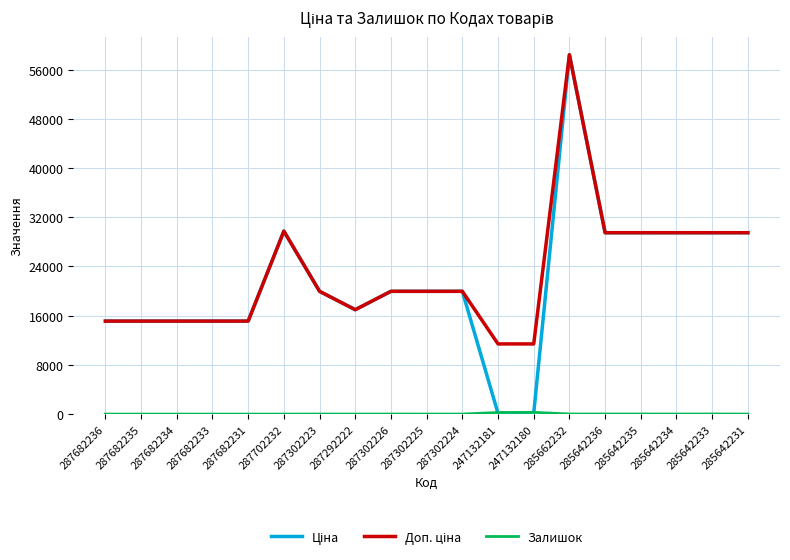

Which category has the highest value across all series?

285662232